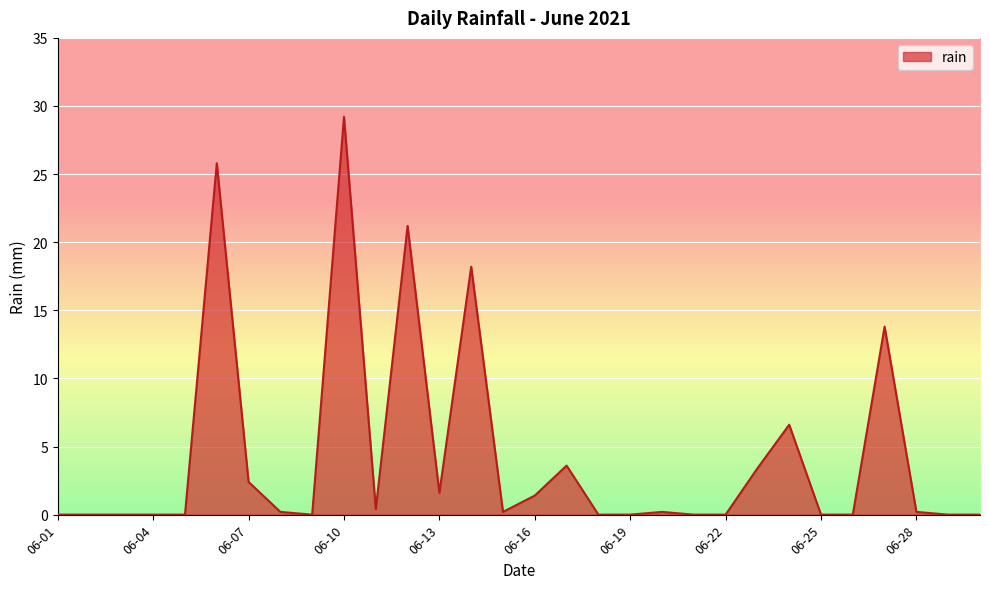

What is the maximum value shown in the chart?

29.2